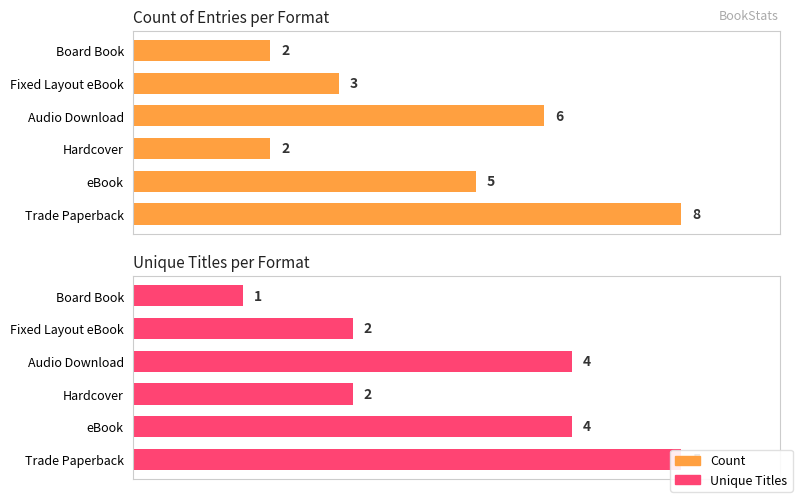

Is the value of Count at Hardcover greater than the value of Unique Titles at eBook?

No